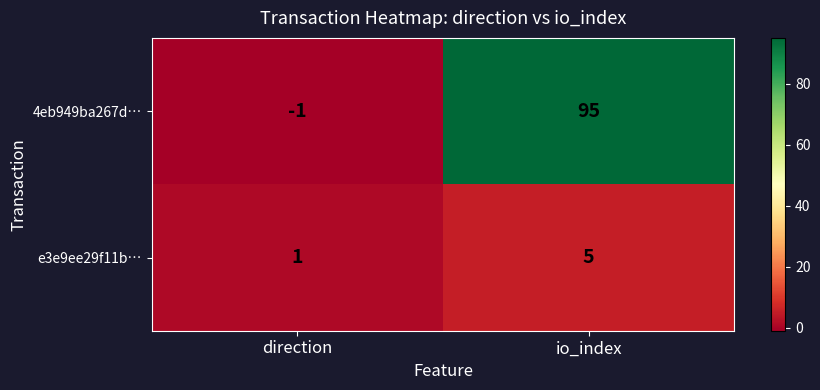

At io_index, list the series in order from largest to smallest.

4eb949ba267d…, e3e9ee29f11b…